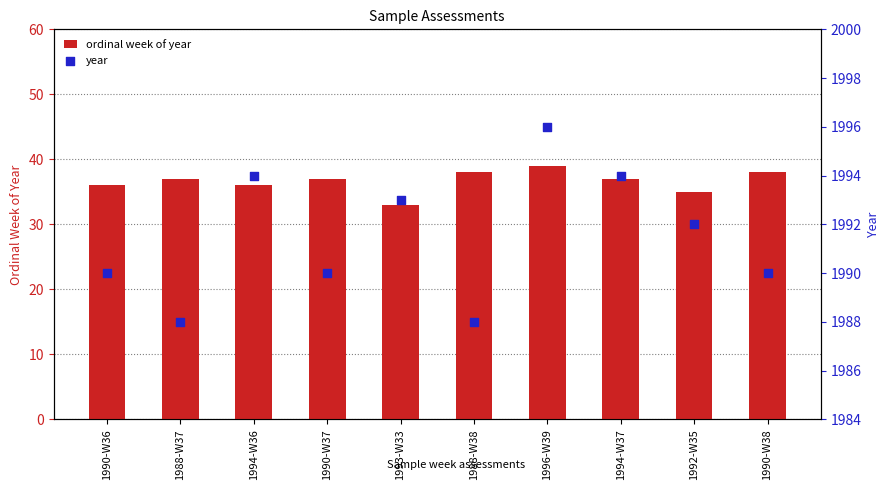

Is the value of ordinal week of year at 1990-W37 greater than the value of year at 1996-W39?

No